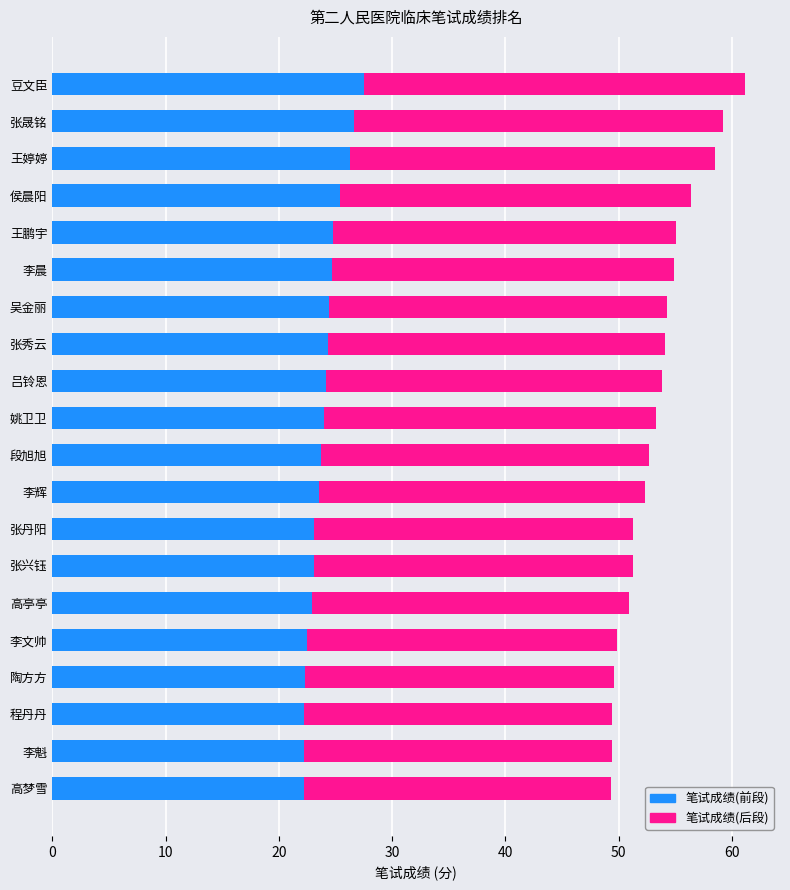

What is the difference between the 笔试成绩(前段) values at 吴金丽 and 王婷婷?

1.9